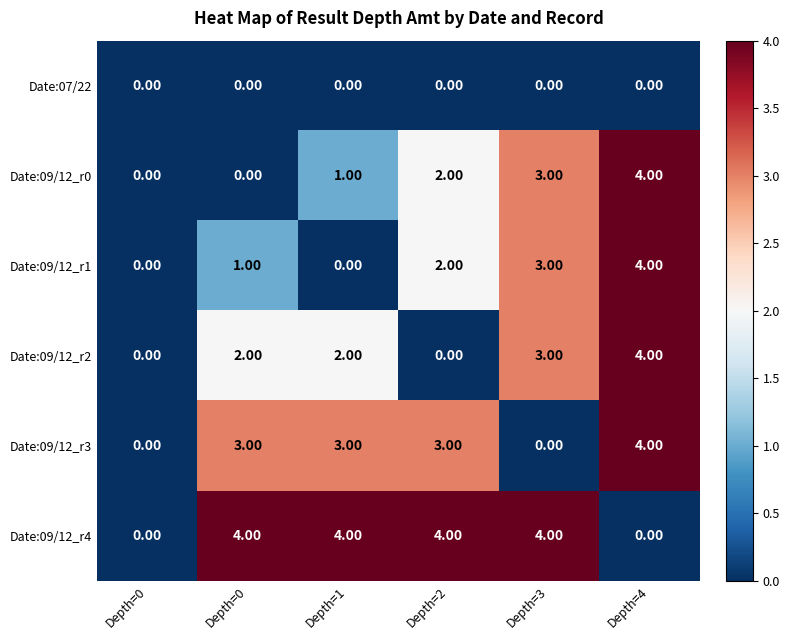

How many values in Date:09/12_r1 are above zero?

4